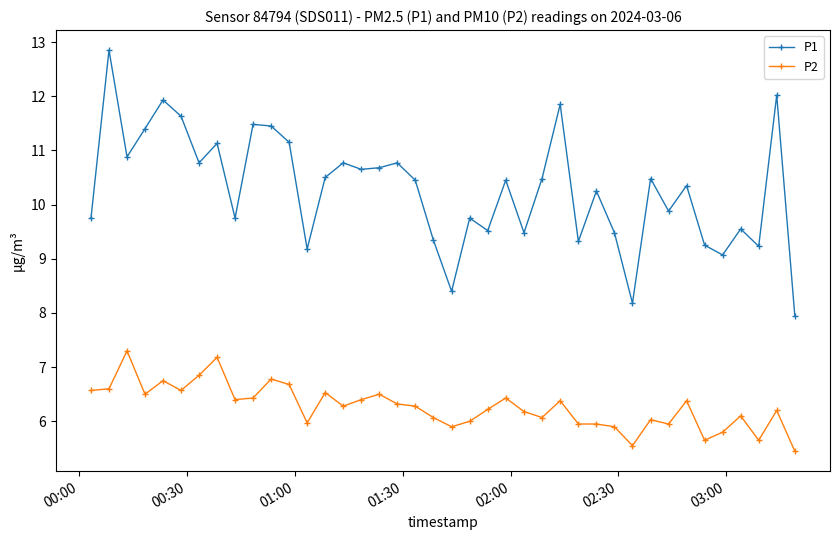

Rank the series by their maximum value, from highest to lowest.

P1, P2